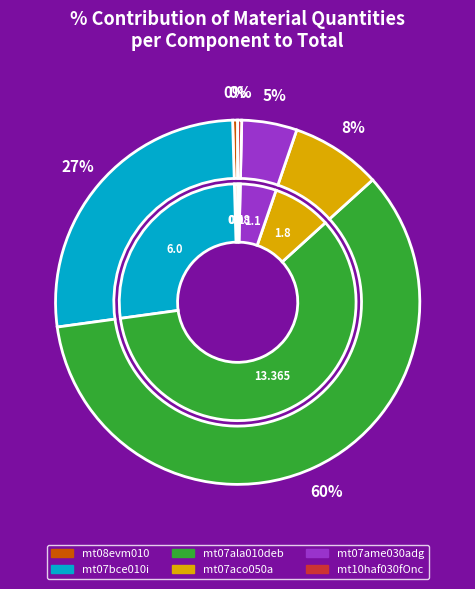

To the nearest percent, what is the difference between the largest and smallest slice percentages?

59%